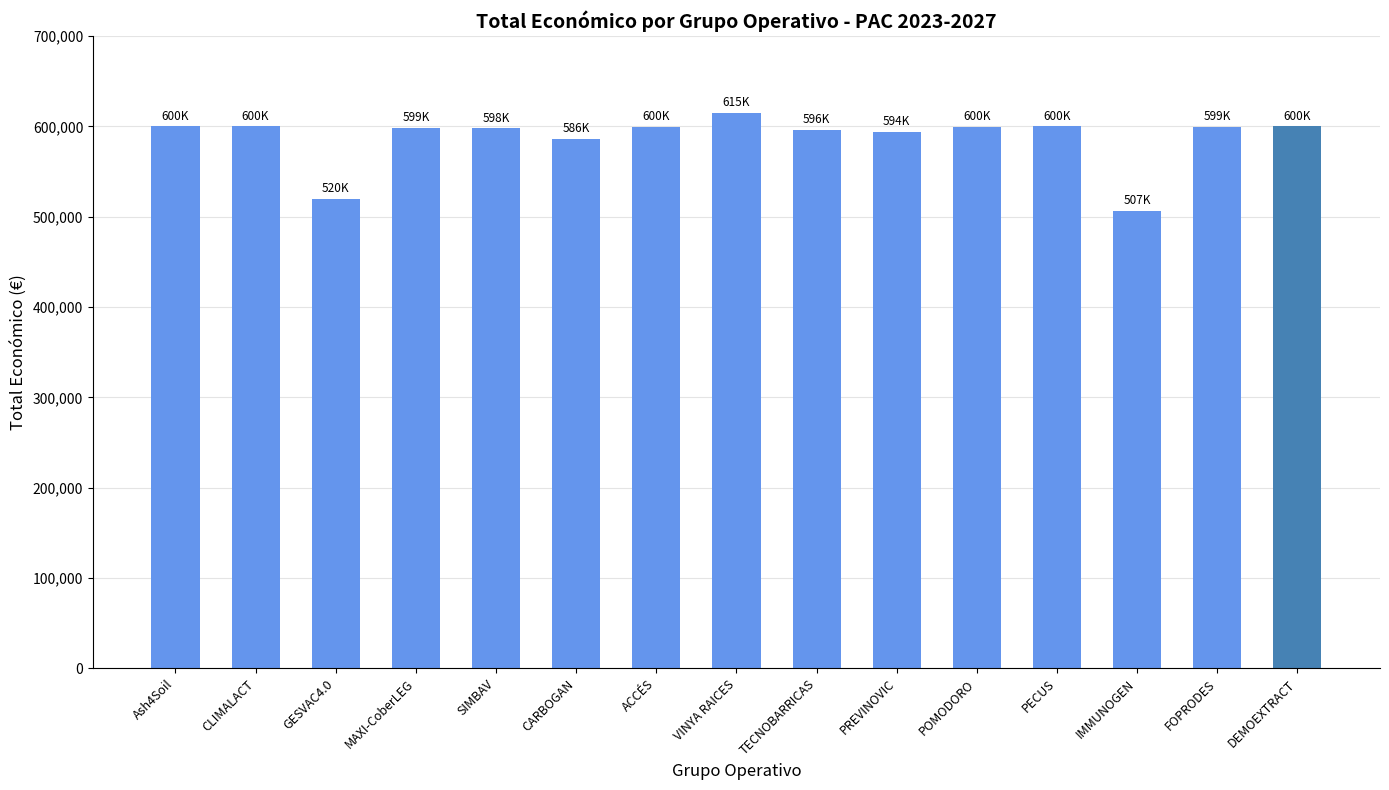

True or false: the data shows 600000 at Ash4Soil.

True